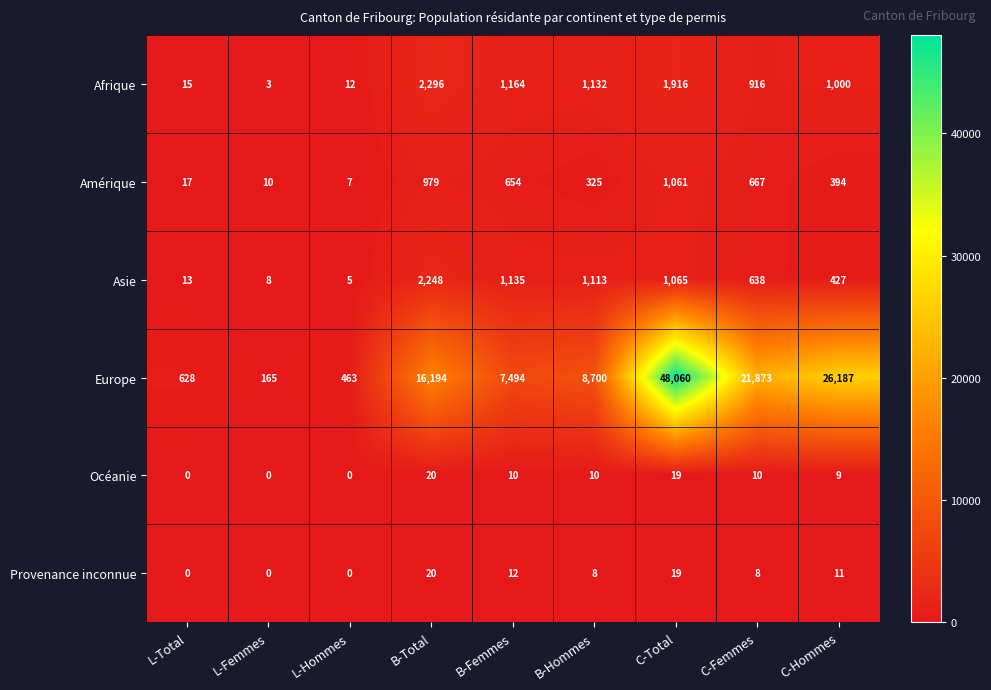

The value of Europe at L-Total is 265. True or false?

False